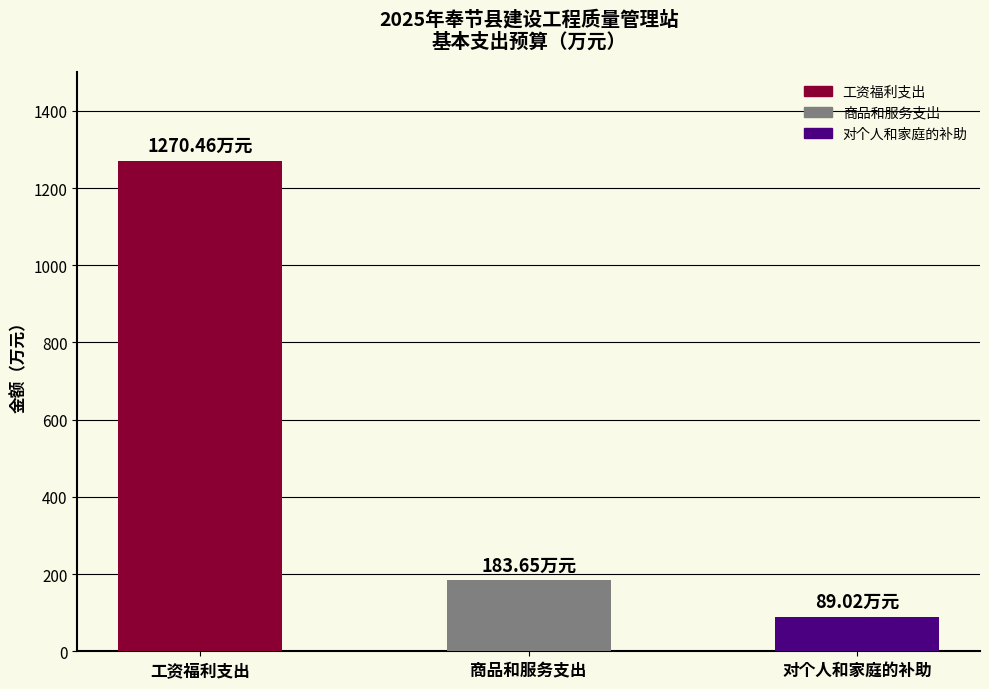

Reading left to right, extract all data points from this chart.

工资福利支出=1270.5	商品和服务支出=183.7	对个人和家庭的补助=89.0